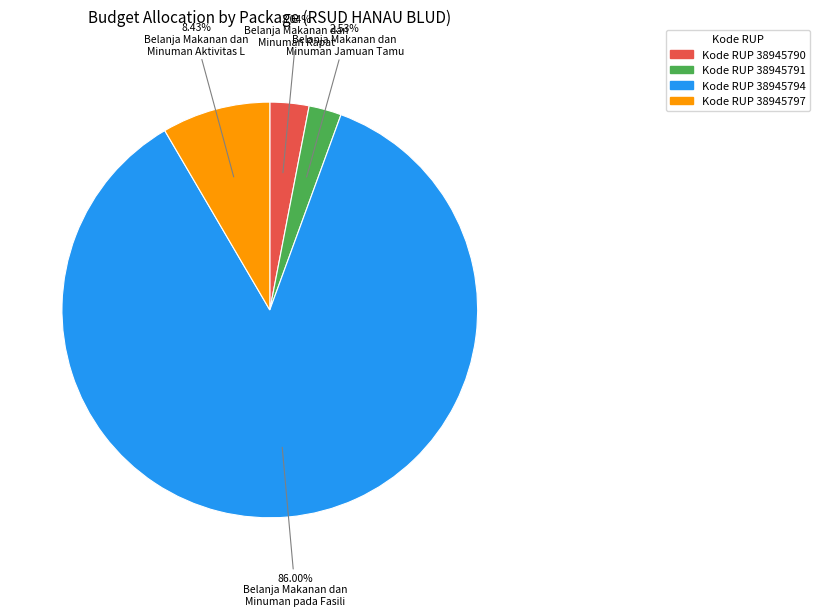

Is there a majority slice in this chart?

Yes